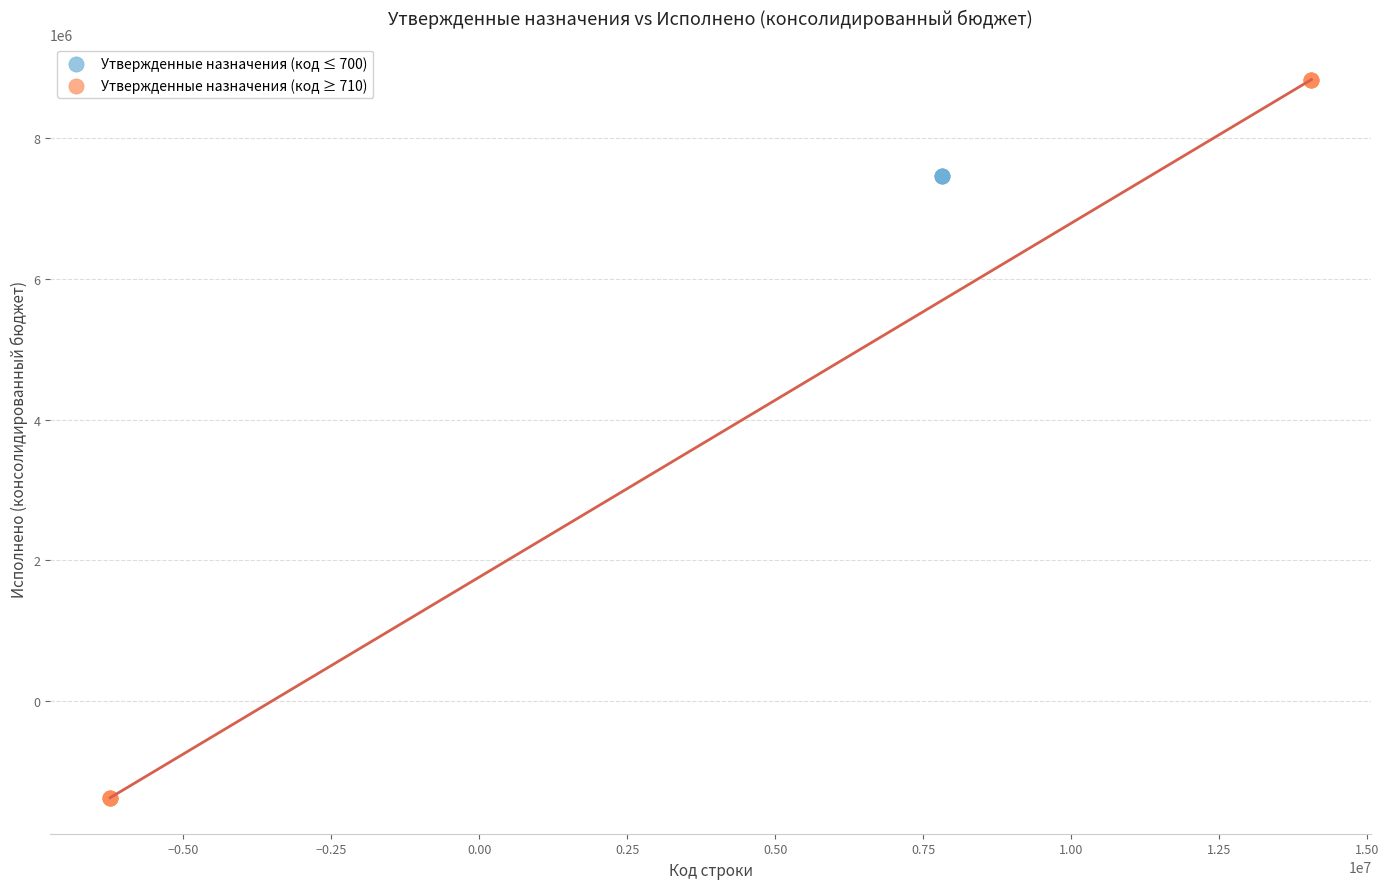

Which series contains the lowest Y value?

Утвержденные назначения (код ≥ 710)